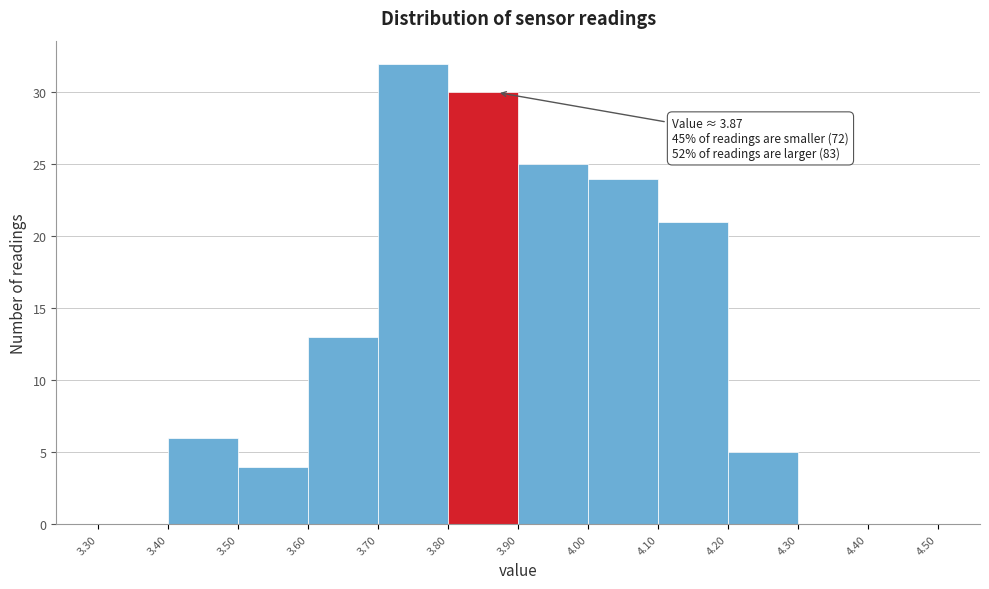

Over which range of the x-axis is the bar tallest?

3.70 to 3.80